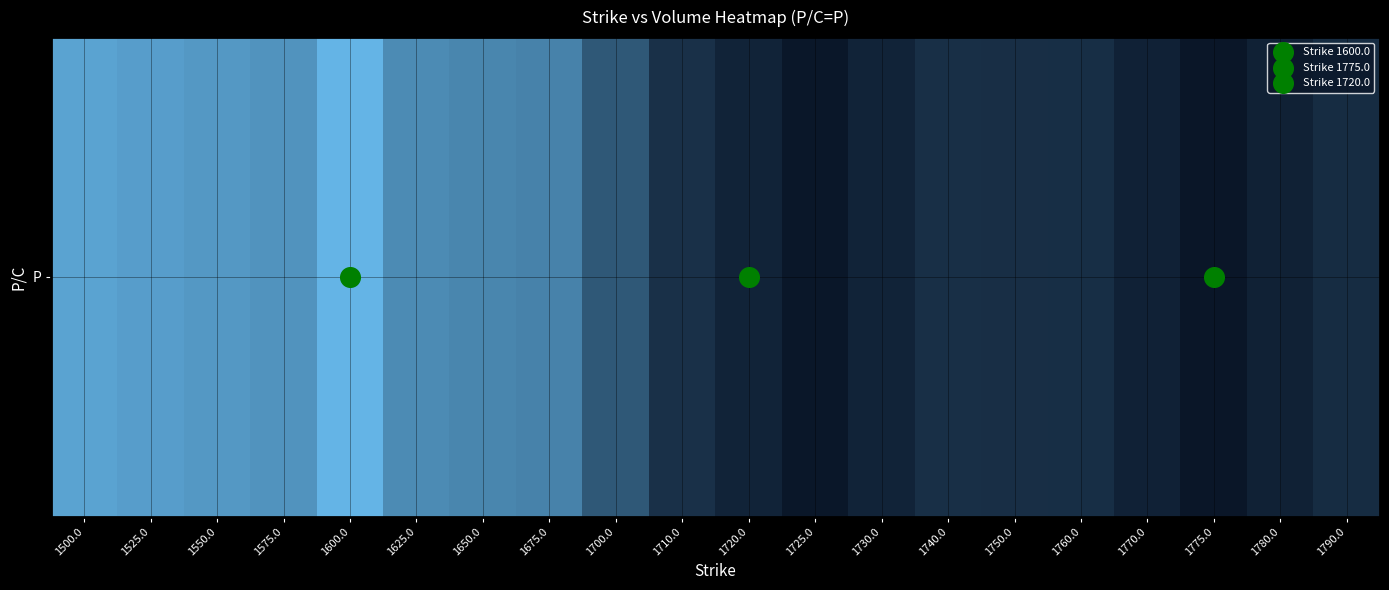

At which category does the chart reach its minimum across all series?

1775.0